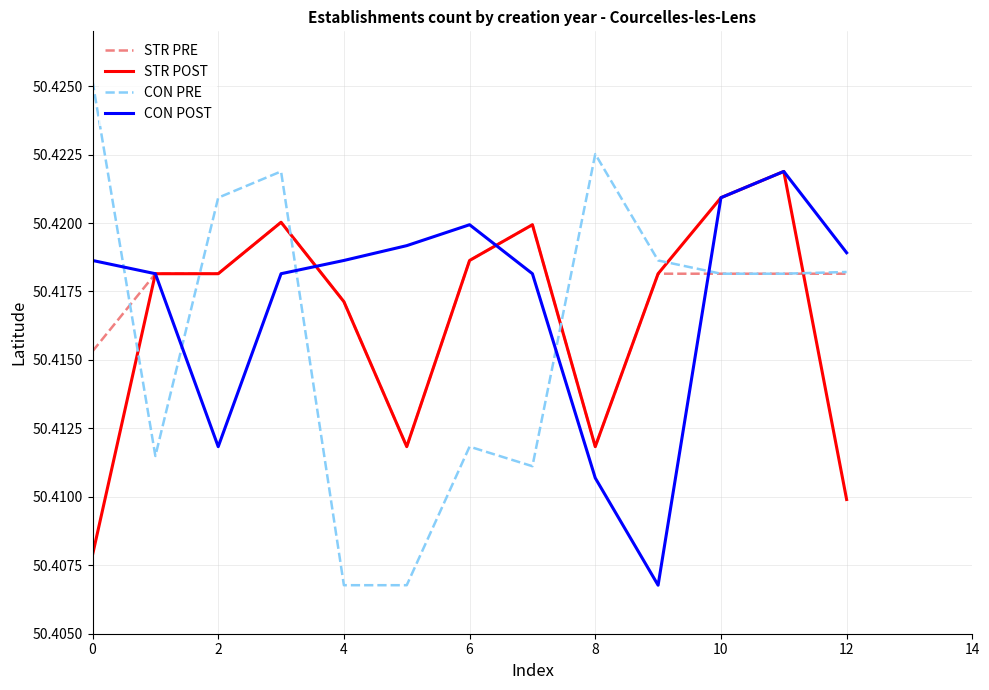

True or false: STR POST and CON PRE intersect in this chart.

True